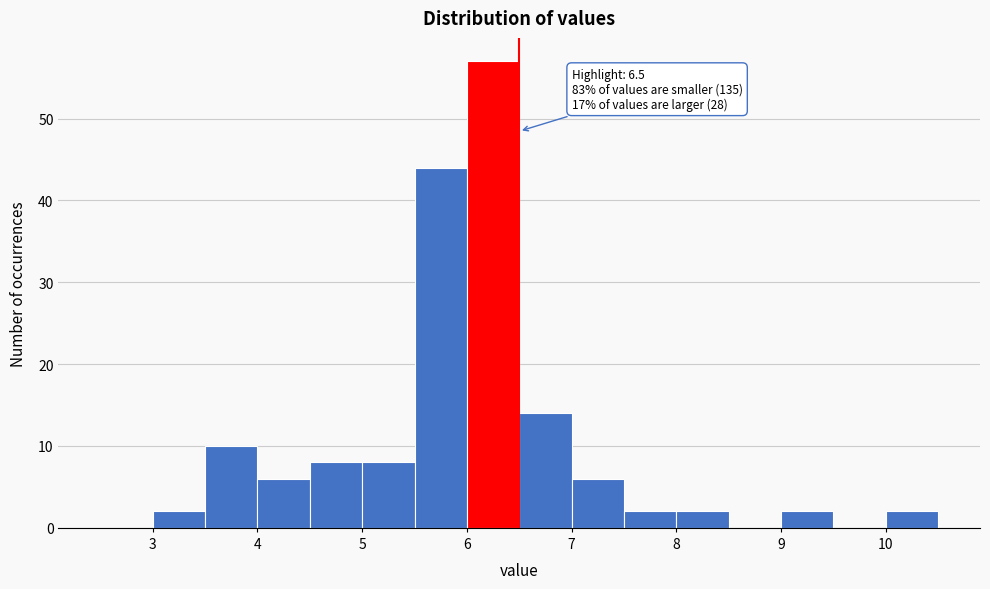

Which range on the x-axis has the tallest bar?

6.0 to 6.5